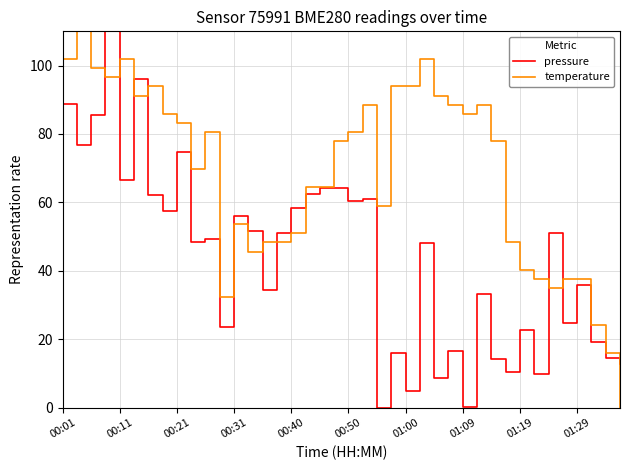

True or false: pressure and temperature cross at least once.

True